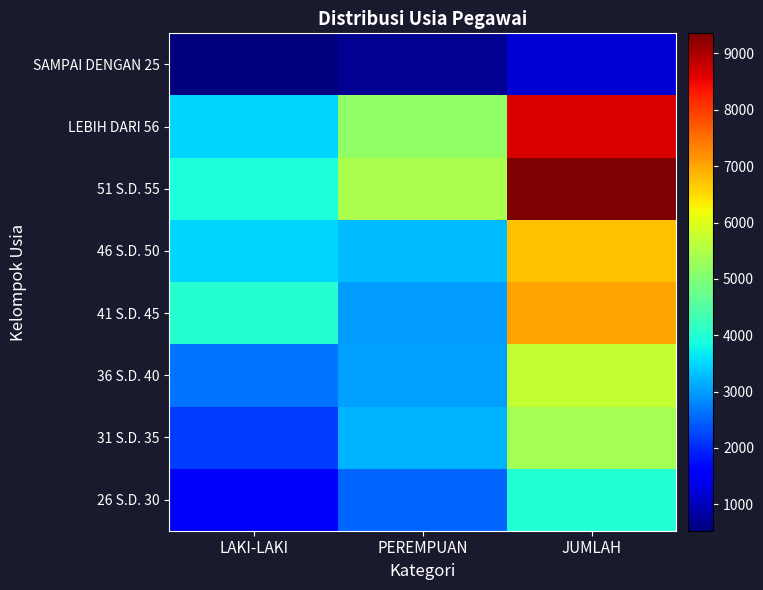

At how many categories does at least one series exceed 1549?

3